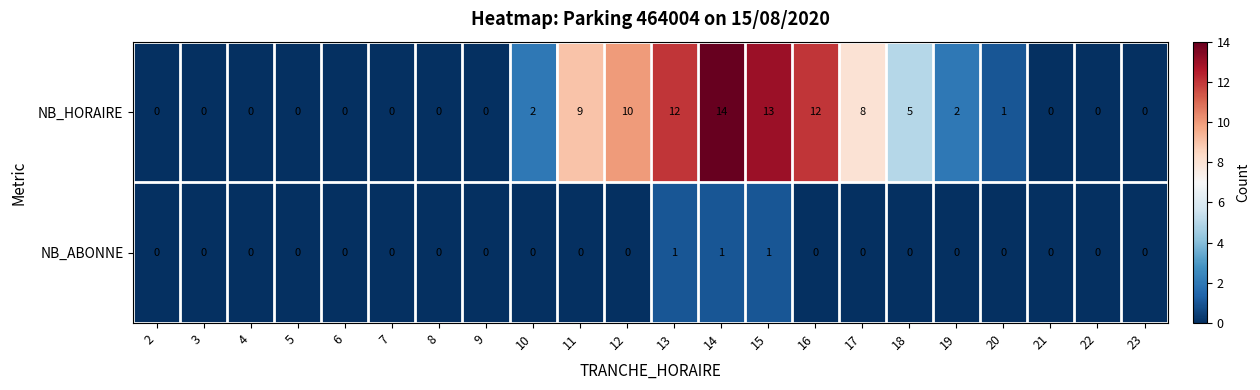

What is the difference between the highest and lowest values at 16?

12